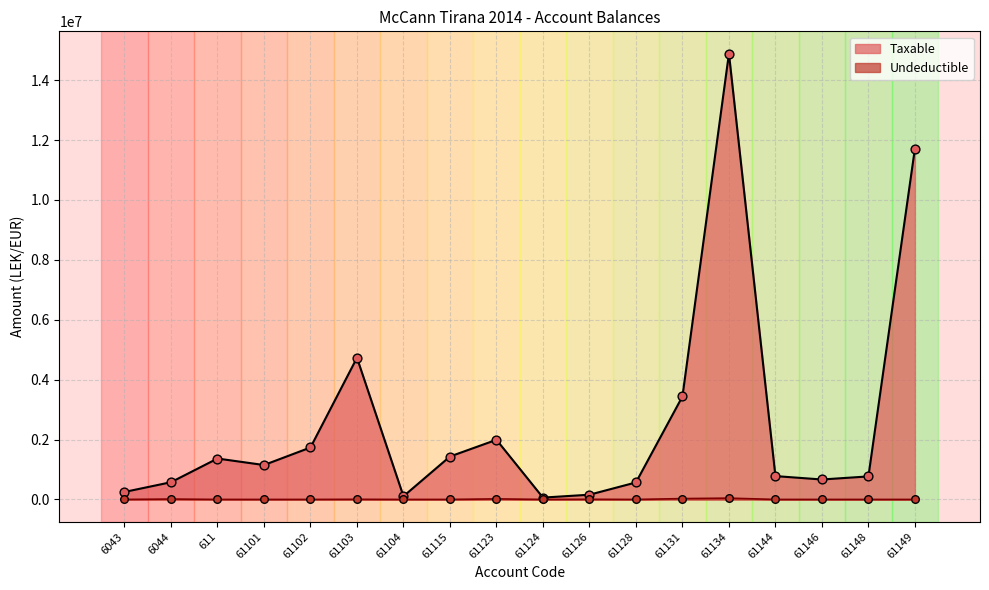

Which series has the widest spread of Y values?

Taxable